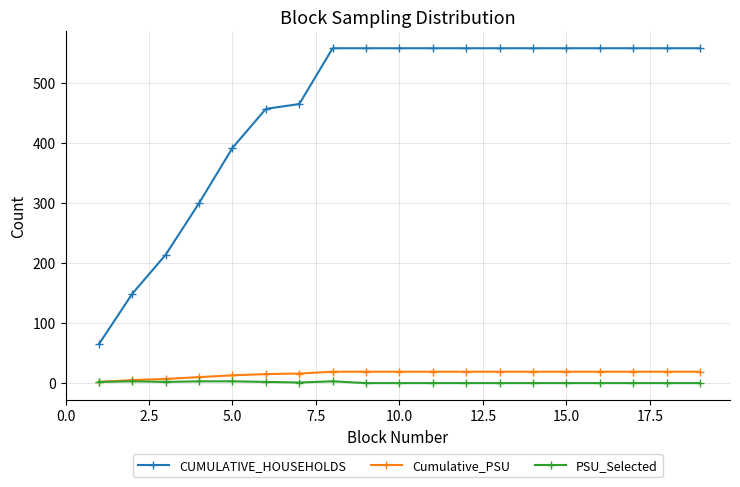

Which series has the largest range (max minus min)?

CUMULATIVE_HOUSEHOLDS